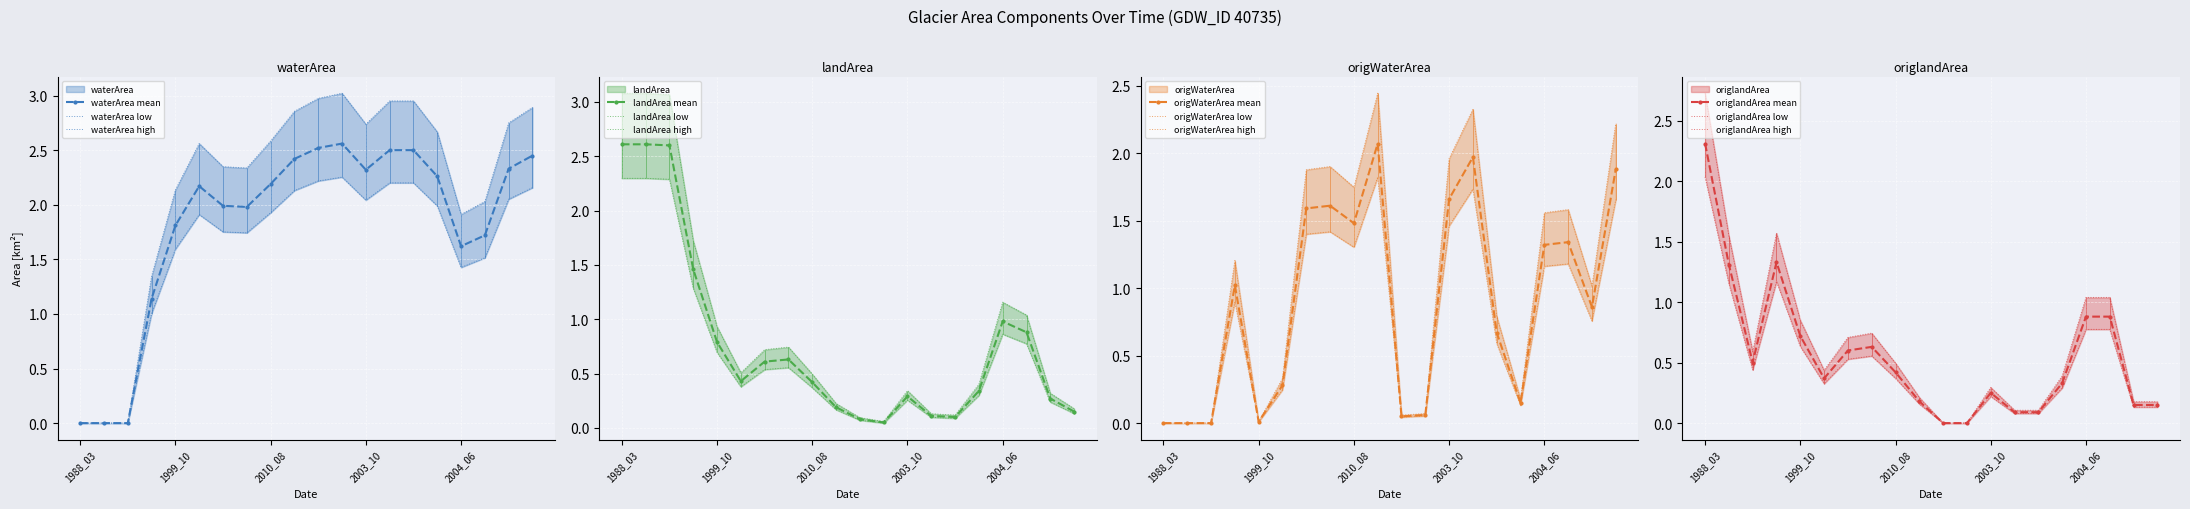

At which category does origWaterArea reach its first local valley?

1999_10